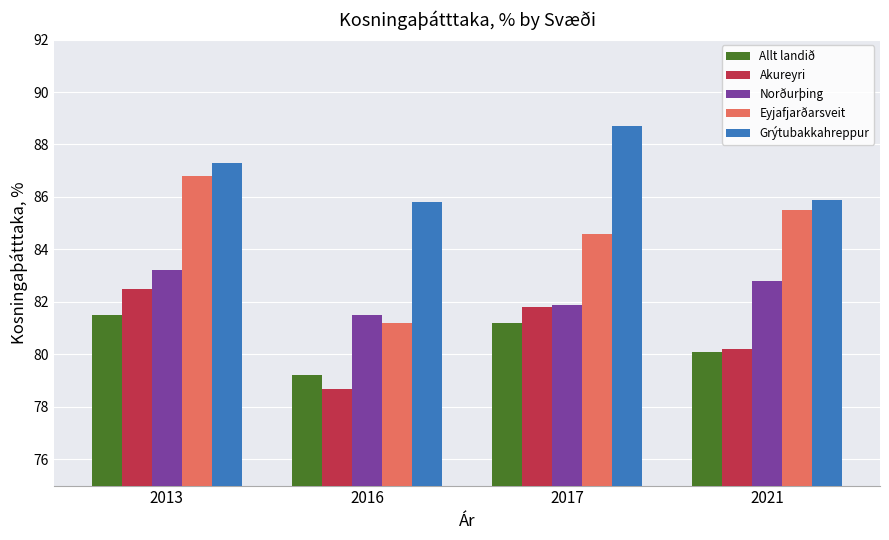

Is it true that Eyjafjarðarsveit equals 86.8 at 2013?

True